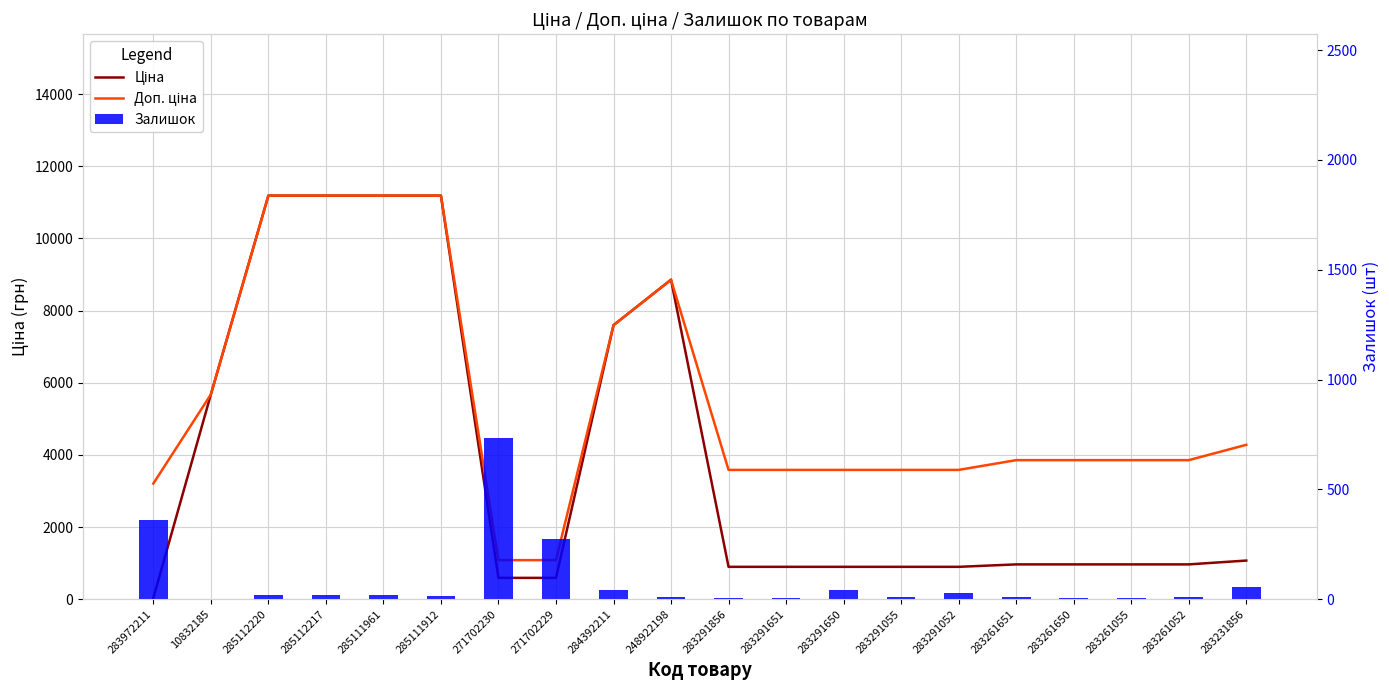

What is the label of the 10th bar from the right?

283291856